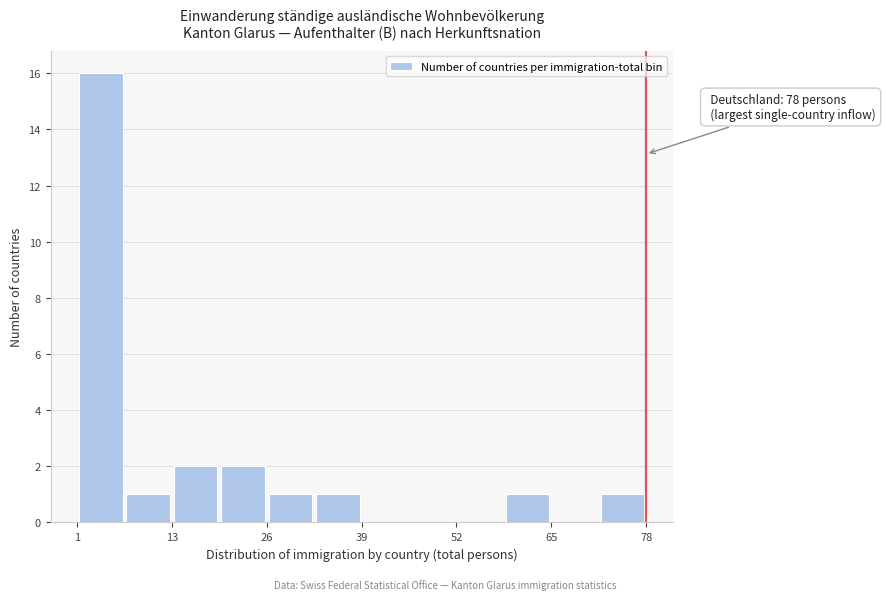

Read against the x-axis, roughly where is the centre of the tallest bar?

4